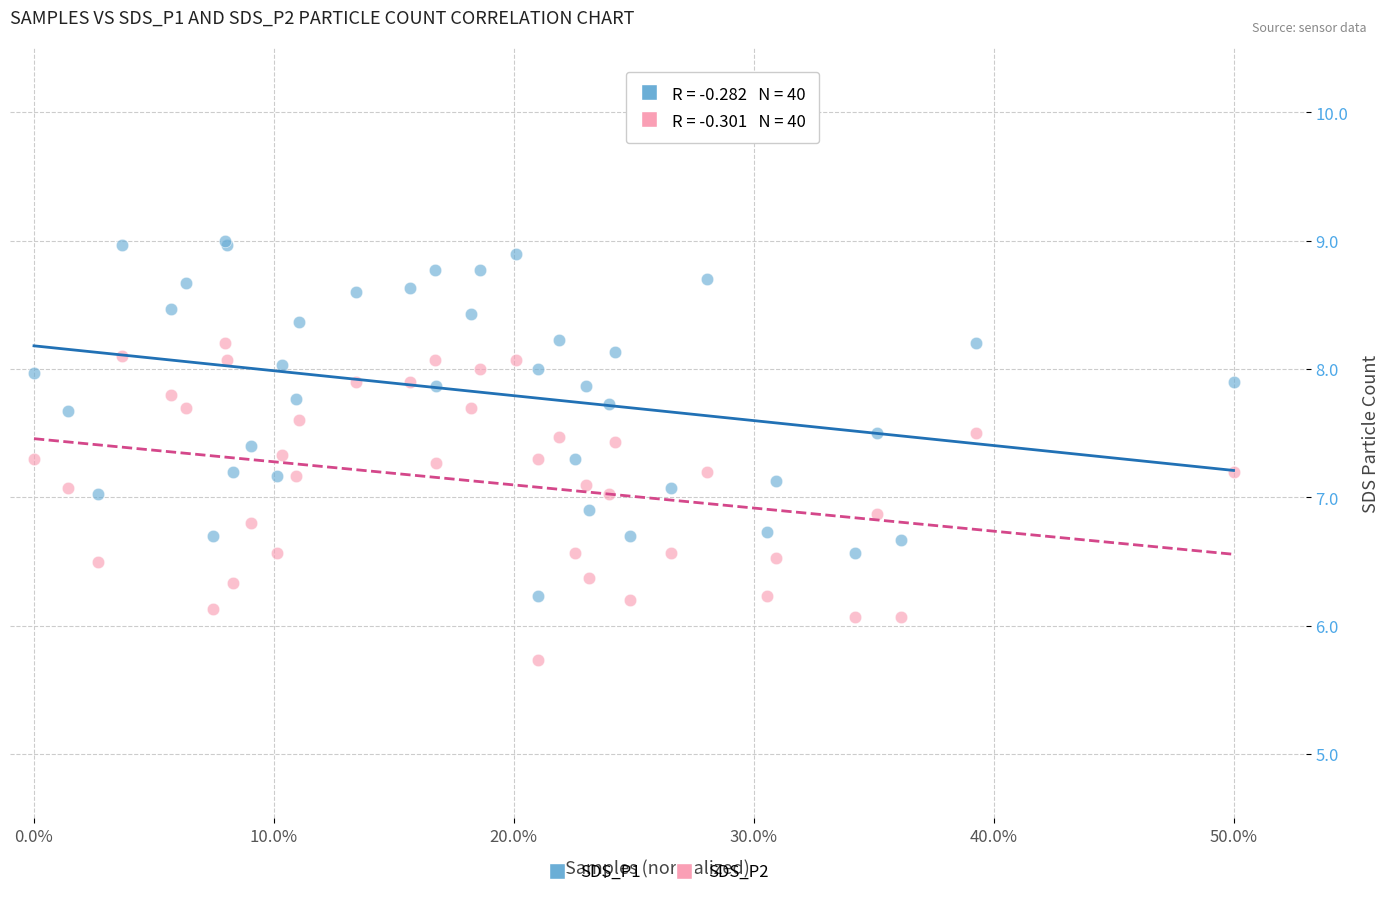

What is the X range (max minus min) for the scatter plot?

0.5